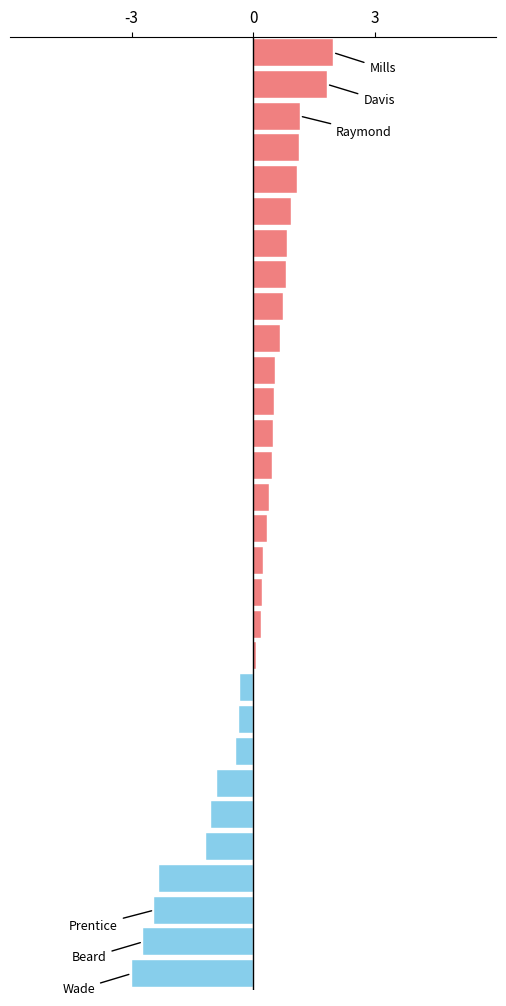

What is the greatest value displayed?

2.0